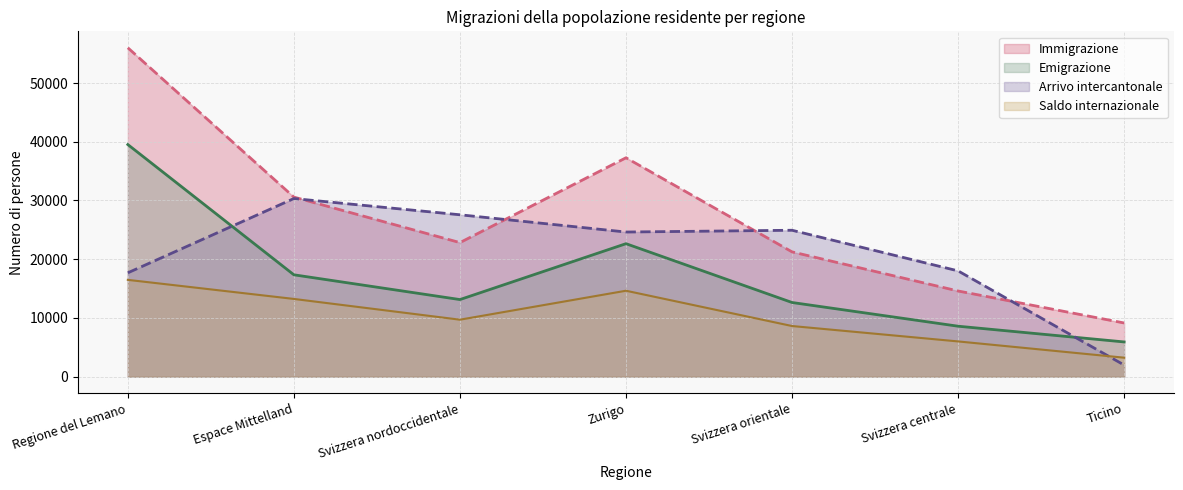

Reading right to left, transcribe all the data shown in this chart.

Immigrazione: 9141	14589	21250	37277	22829	30580	56010
Emigrazione: 5911	8590	12629	22645	13128	17345	39526
Saldo internazionale: 3230	5999	8621	14632	9701	13235	16484
Arrivo intercantonale: 1979	18012	24932	24629	27568	30332	17685